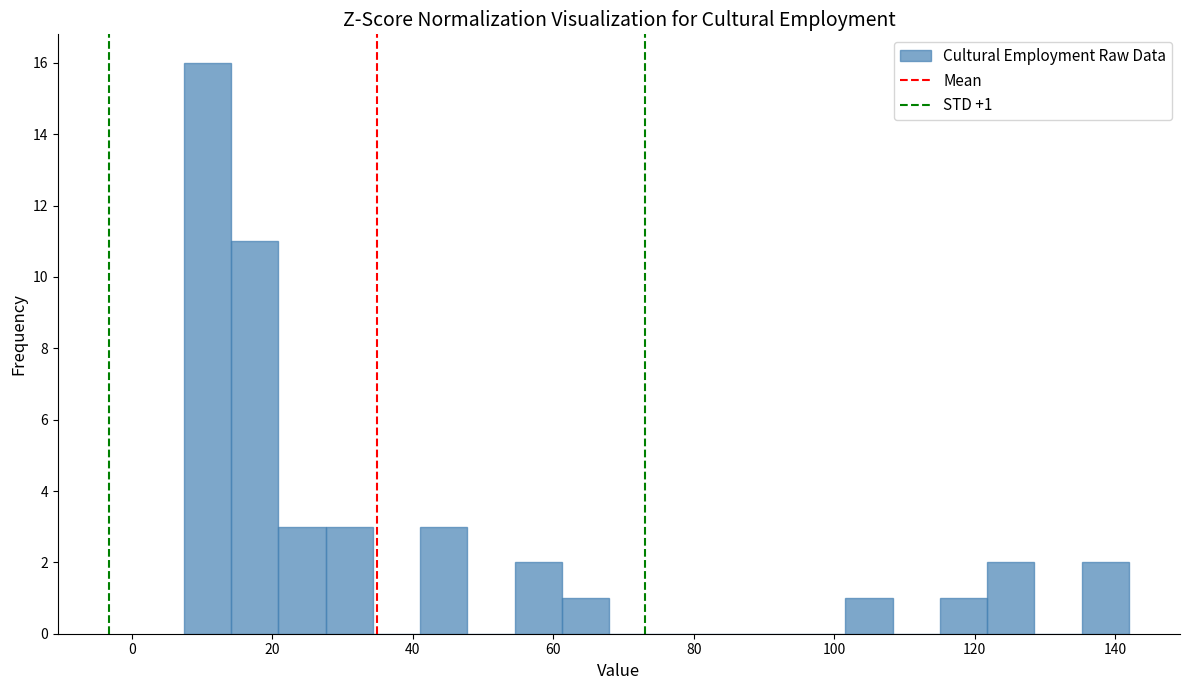

Around what value on the x-axis is the tallest bar? Give the approximate position of its centre, as read against the axis.

10